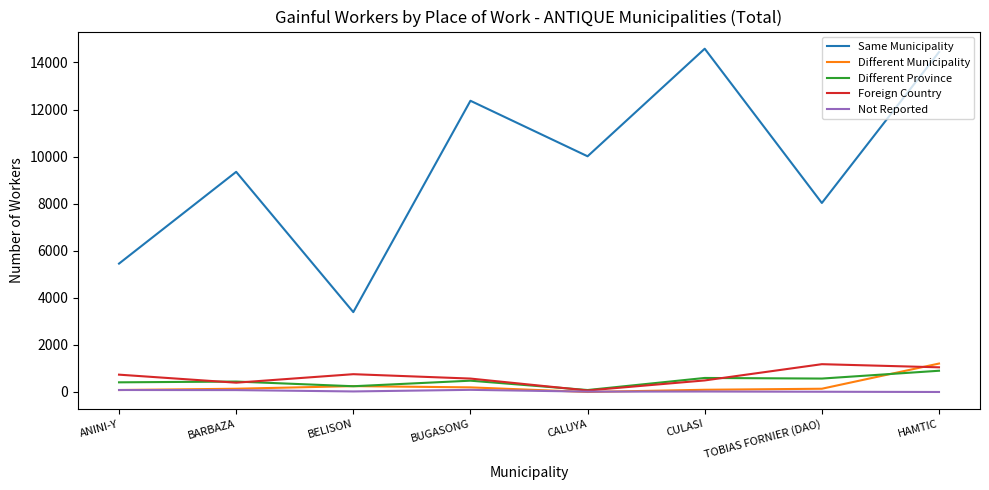

What is the highest value of the Different Municipality series?

1208